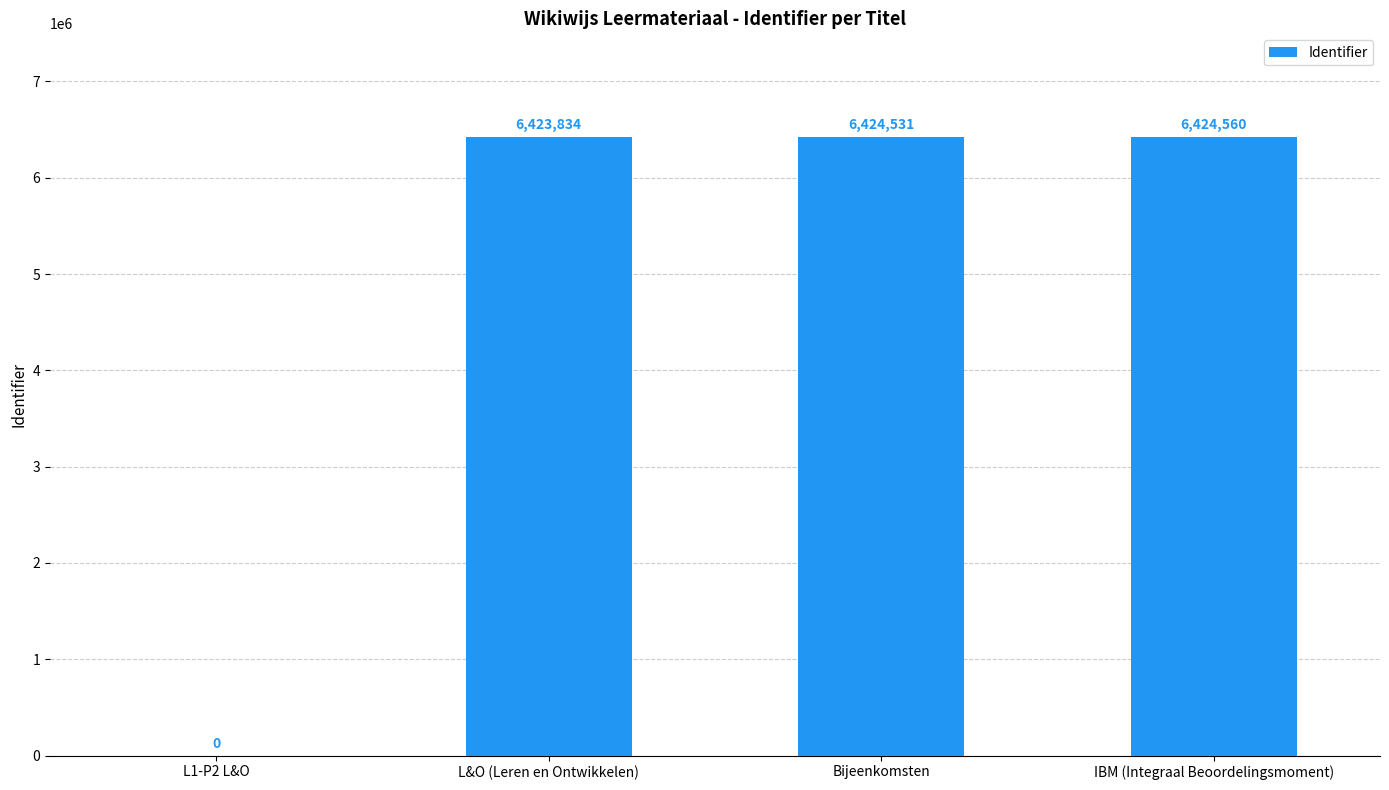

Reading left to right, what are all the values shown in this chart?

L1-P2 L&O=0	L&O (Leren en Ontwikkelen)=6423834	Bijeenkomsten=6424531	IBM (Integraal Beoordelingsmoment)=6424560